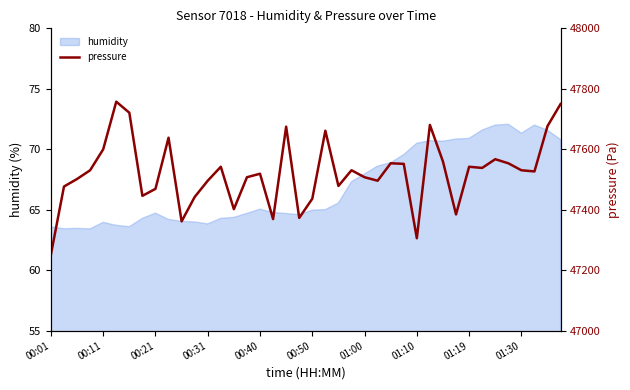

What is the highest value of the humidity series?

72.1